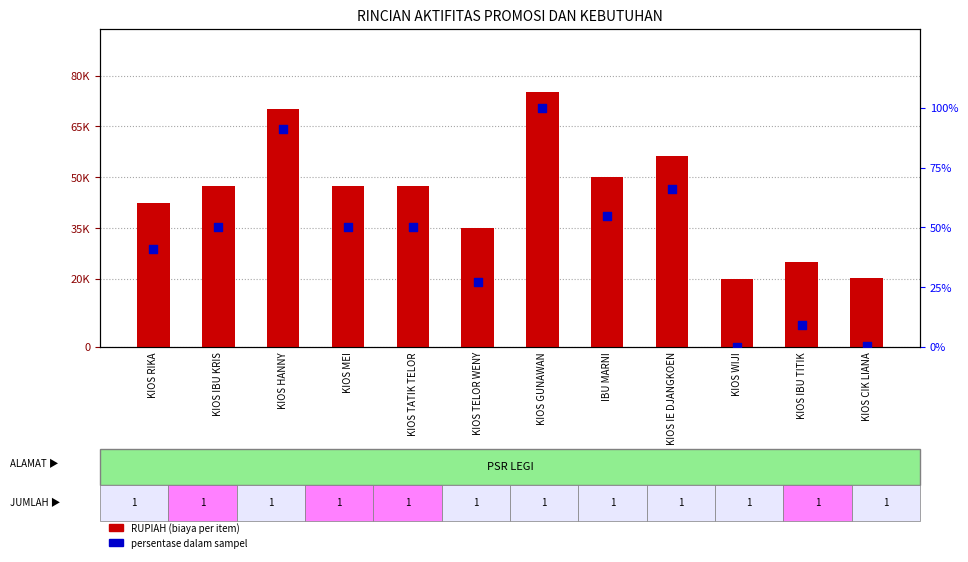

Which series contains the highest Y value?

RUPIAH (biaya)